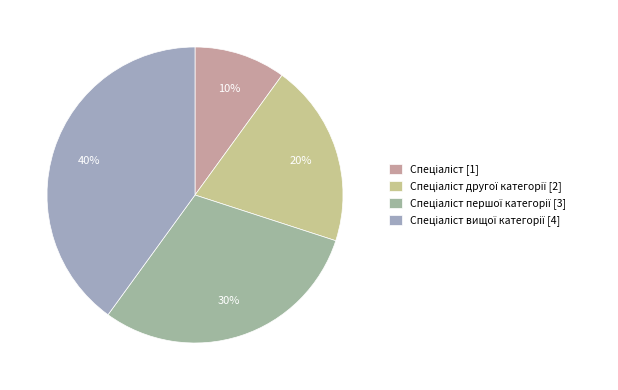

To the nearest percent, what is the average slice percentage?

25%